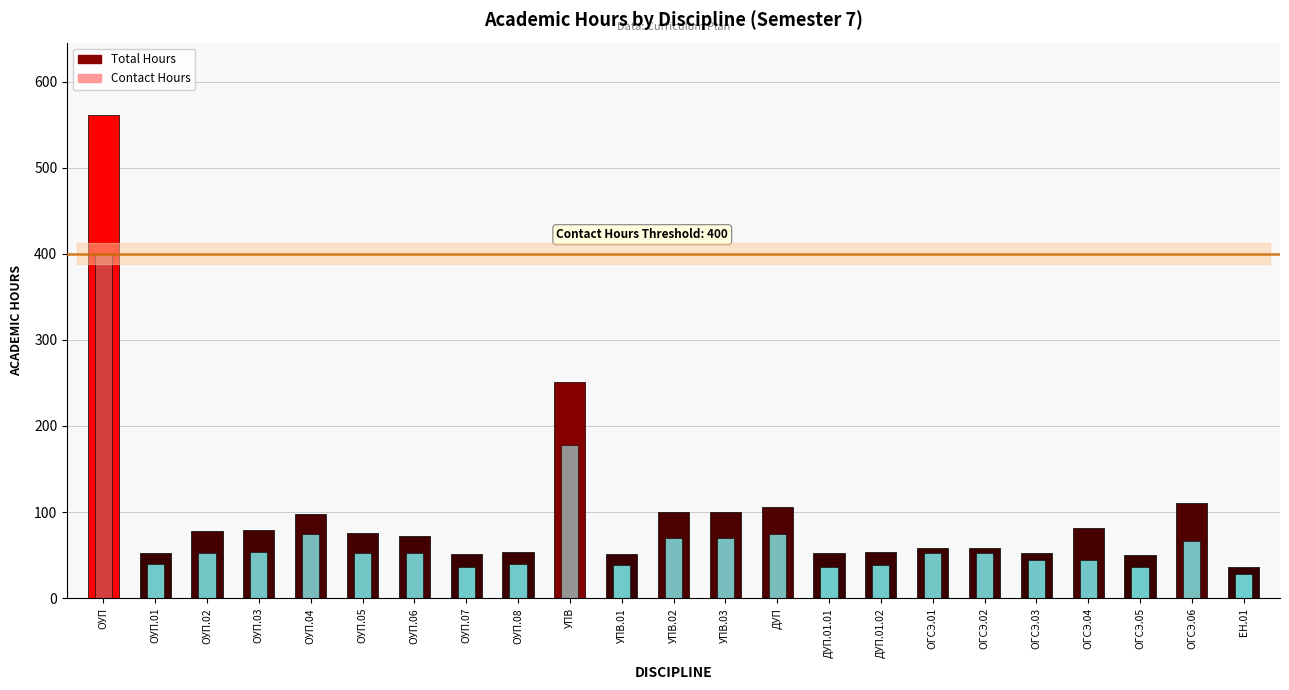

Read the Total Hours value at ОУП.08.

54